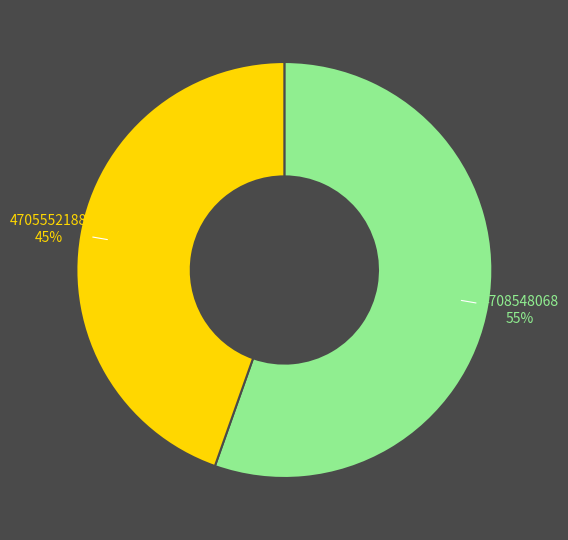

To the nearest percent, what is the average slice percentage?

50%